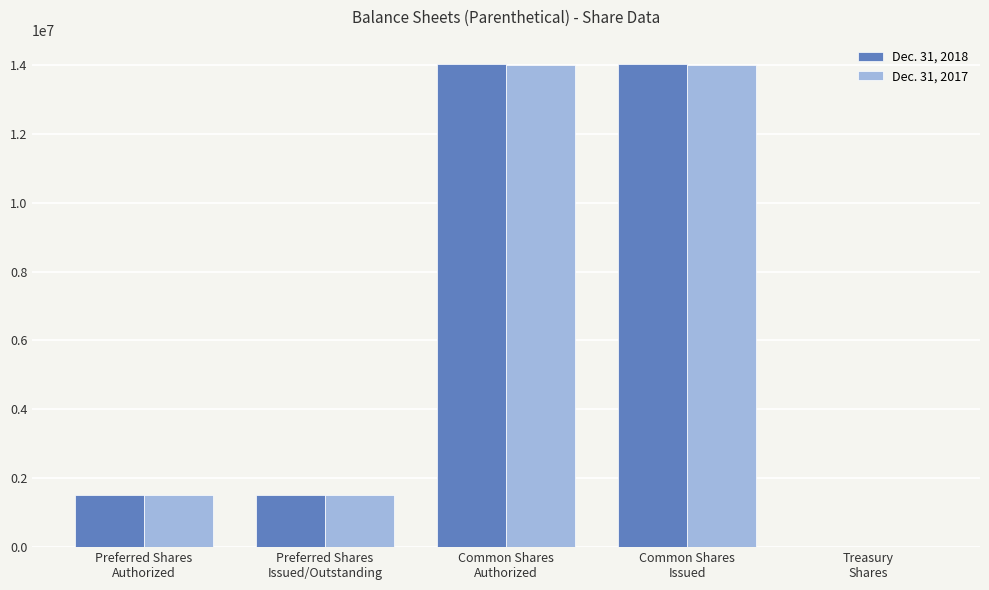

How many data points does each series have?

5